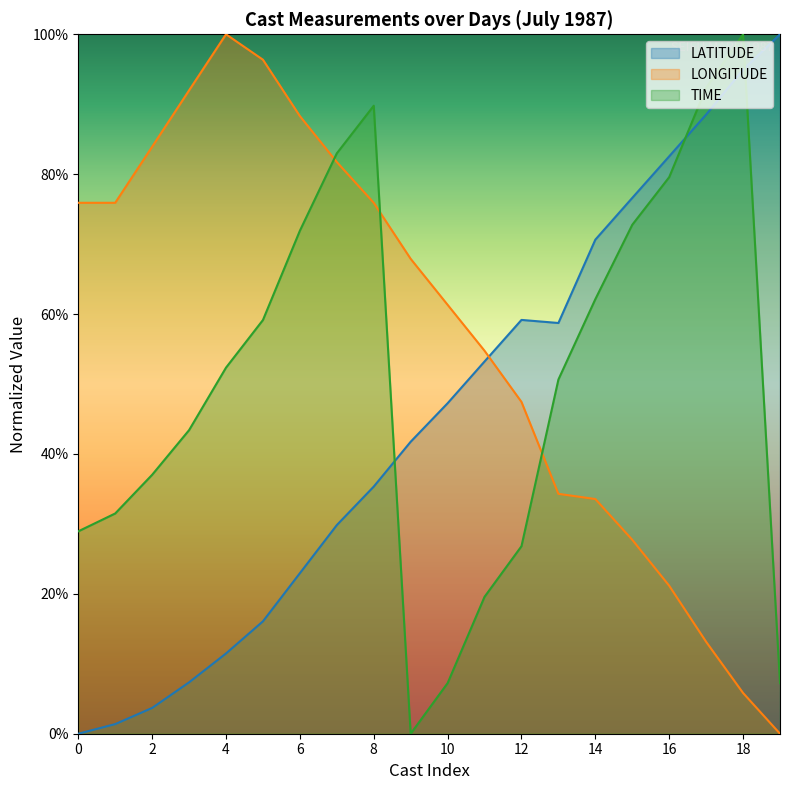

How many positive values does the LATITUDE series have?

19